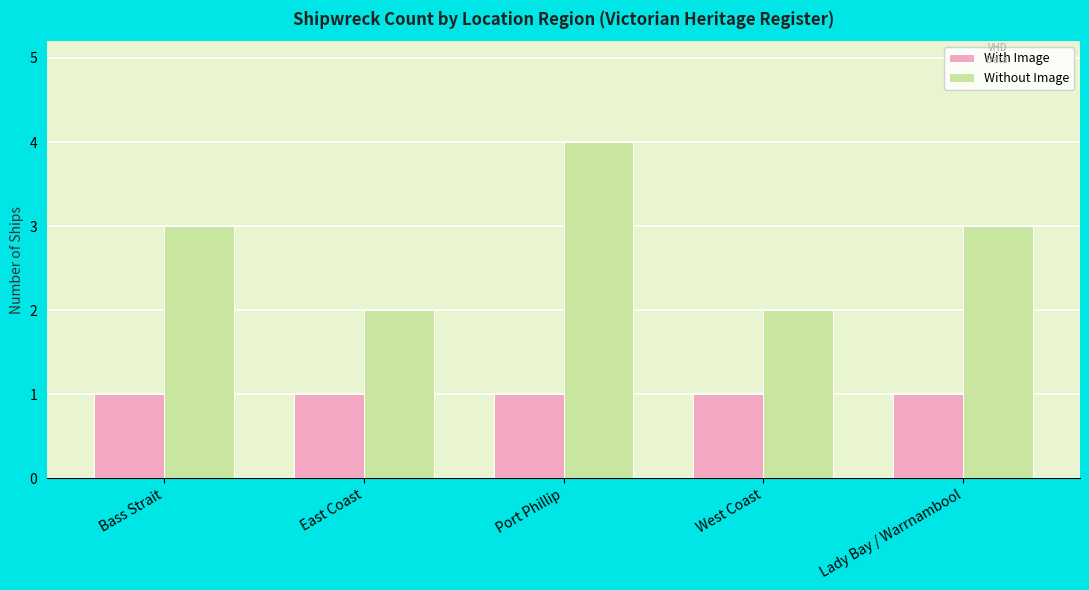

Rank the series at Port Phillip from lowest to highest value.

With Image, Without Image